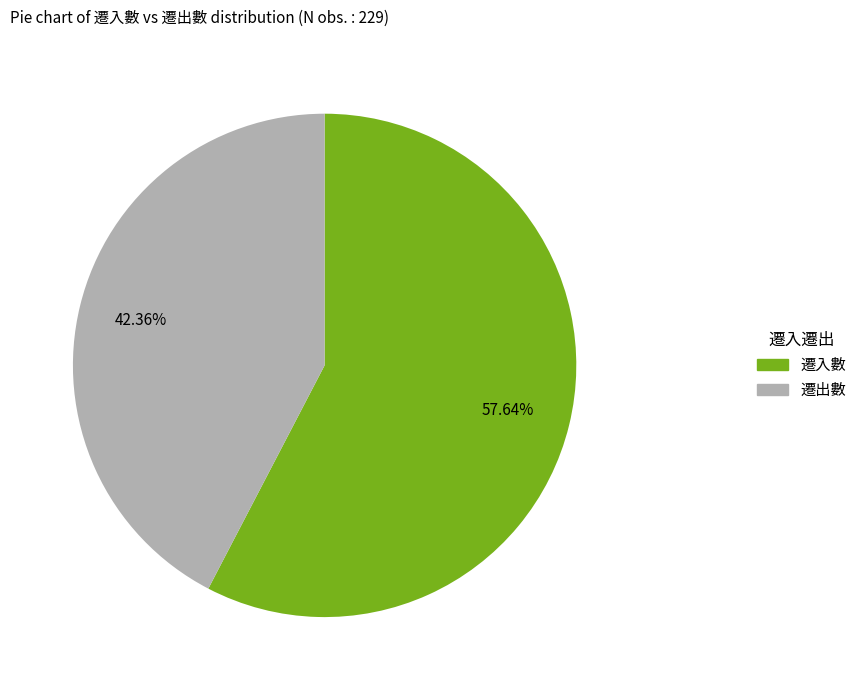

Which slice is the smallest?

遷出數